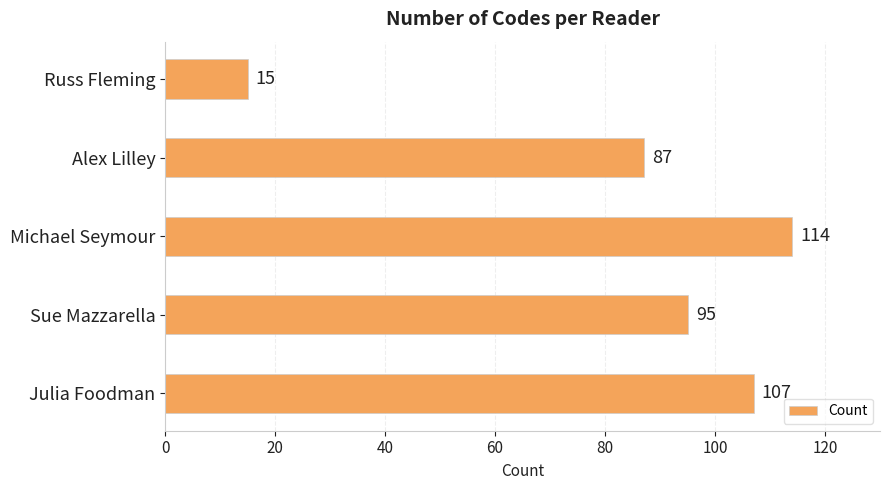

Which has a higher value, Sue Mazzarella or Russ Fleming?

Sue Mazzarella